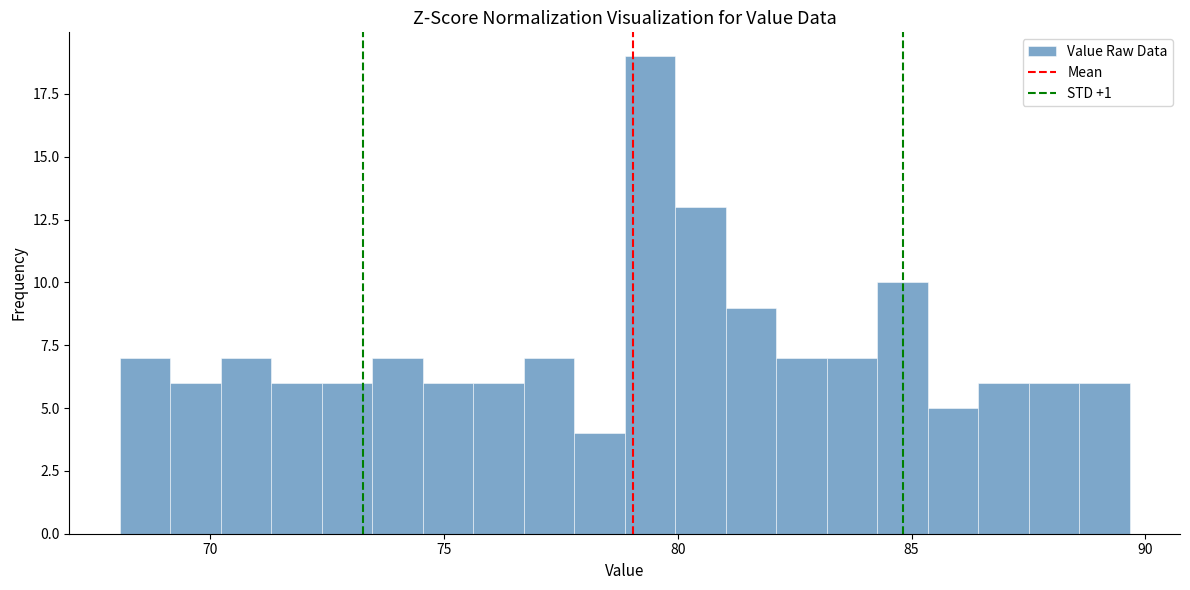

Around what value on the x-axis is the tallest bar? Give the approximate position of its centre, as read against the axis.

79.5